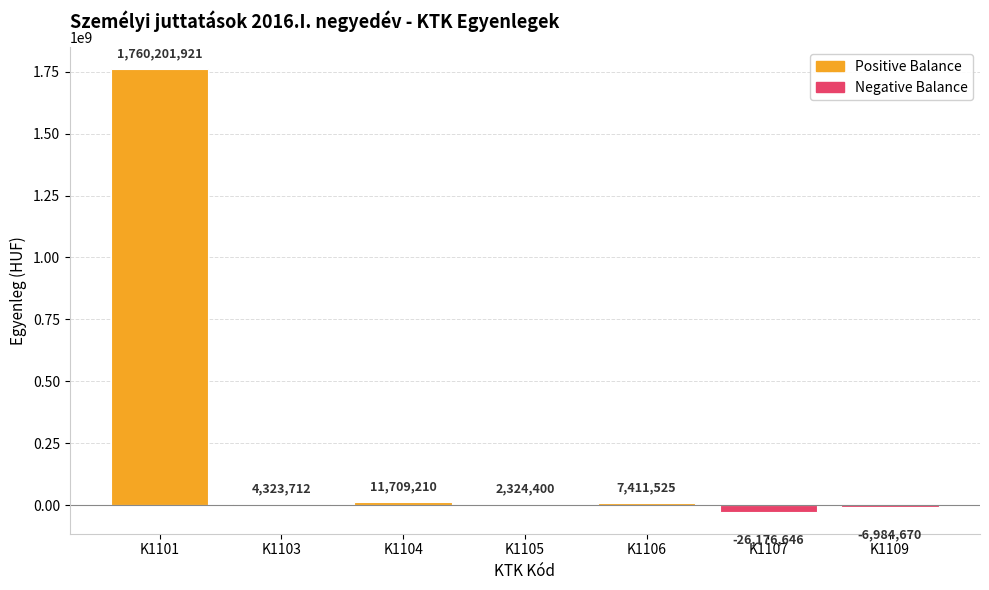

How many bars are there in total?

7